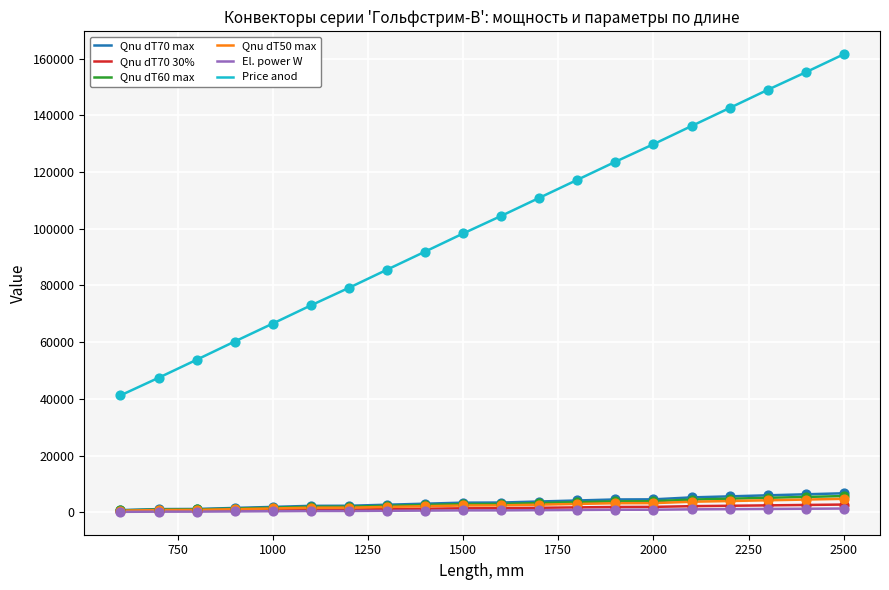

Which series has the largest total across all categories?

Price anod